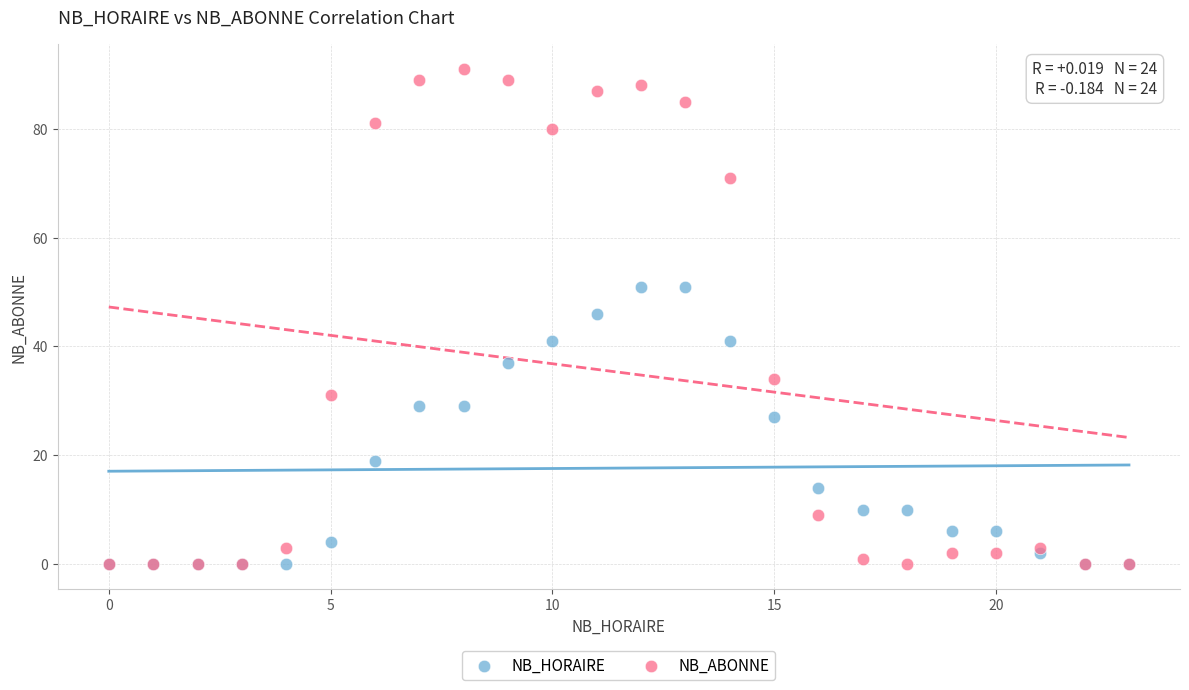

In the NB_HORAIRE series, what Y value is closest to 25?

27